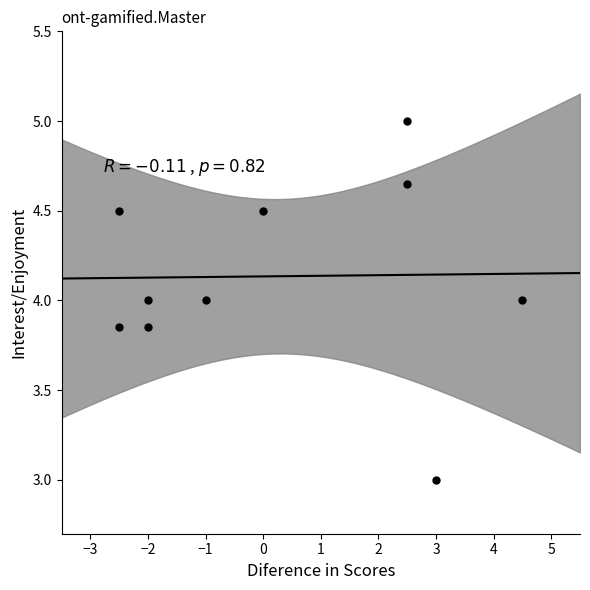

What is the average Y value?

4.1